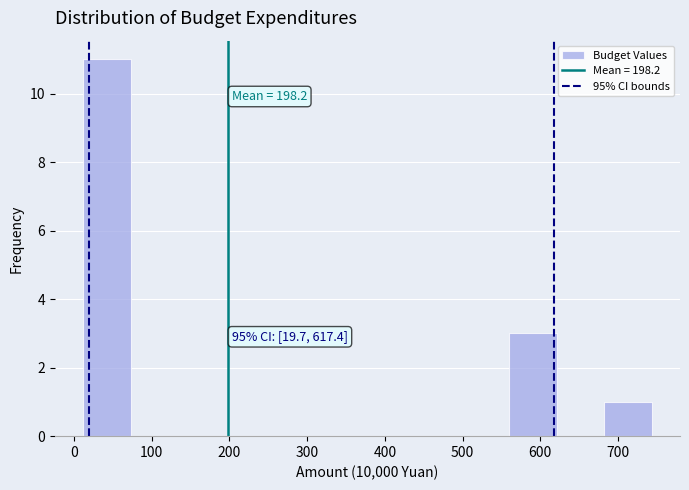

Over which range of the x-axis is the bar tallest?

10 to 70